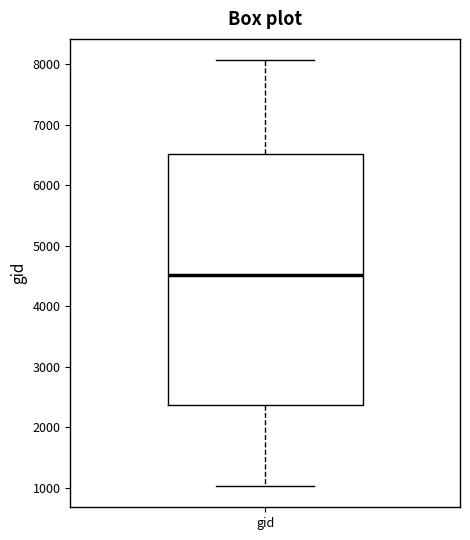

Read this box plot against the y-axis: the position of the median line, the range covered by the box, and the ends of both whiskers. The values are not printed on the chart, so give them approximately, as read against the axis.

median 4500, box 2400 to 6500, whiskers 1000 to 8100